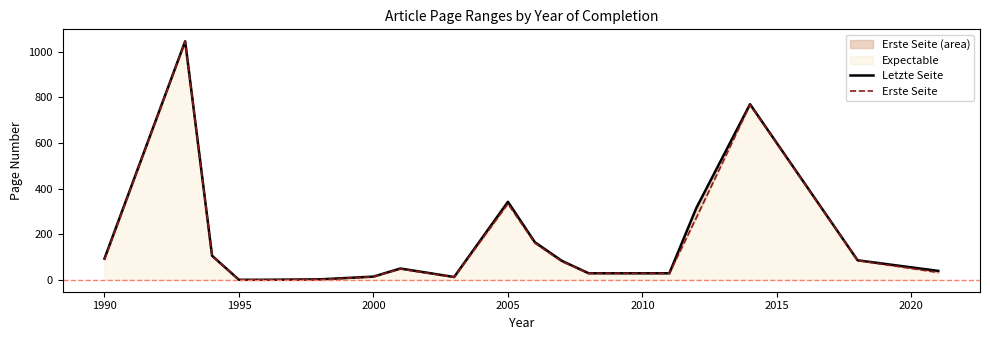

True or false: Letzte Seite and Erste Seite cross at least once.

False